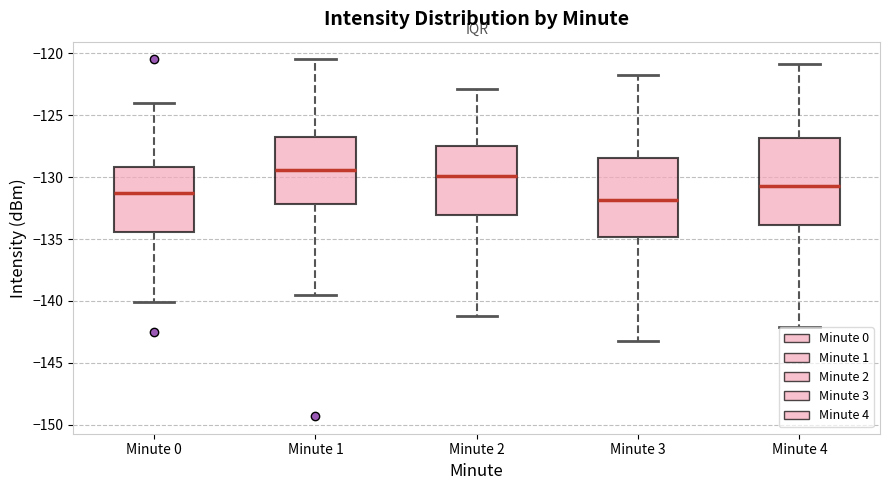

Comparing the boxes themselves (not the whiskers), which one is the tallest?

Minute 4